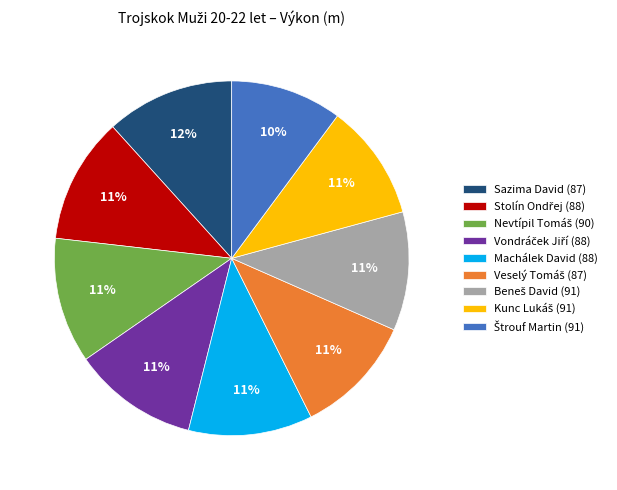

To the nearest percent, what is the combined percentage of Machálek David (88) and Sazima David (87)?

23%